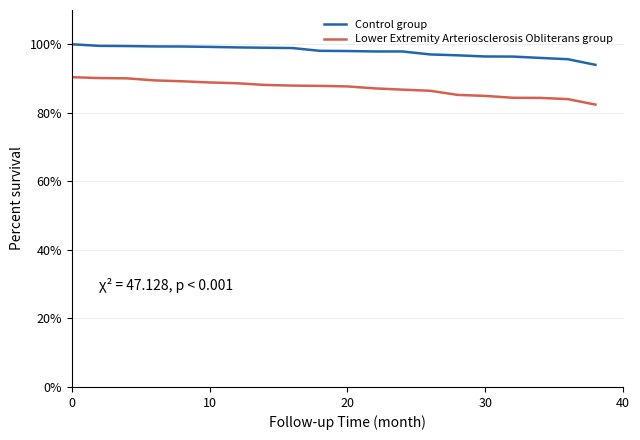

What is the greatest value displayed?

100.0